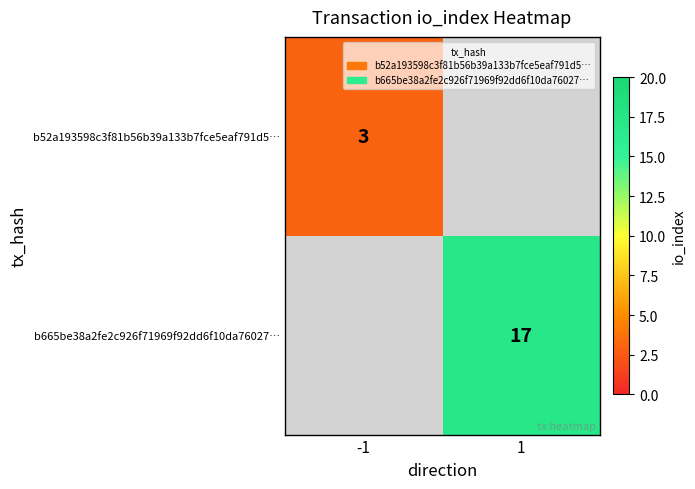

The value of b52a193598c3f81b56b39a133b7fce5eaf791d5… at -1 is 1. True or false?

False